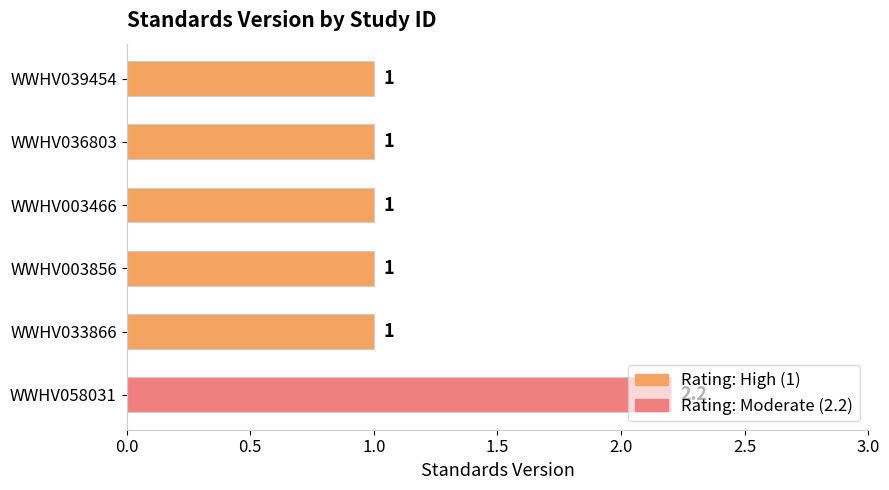

What is the average value?

1.2